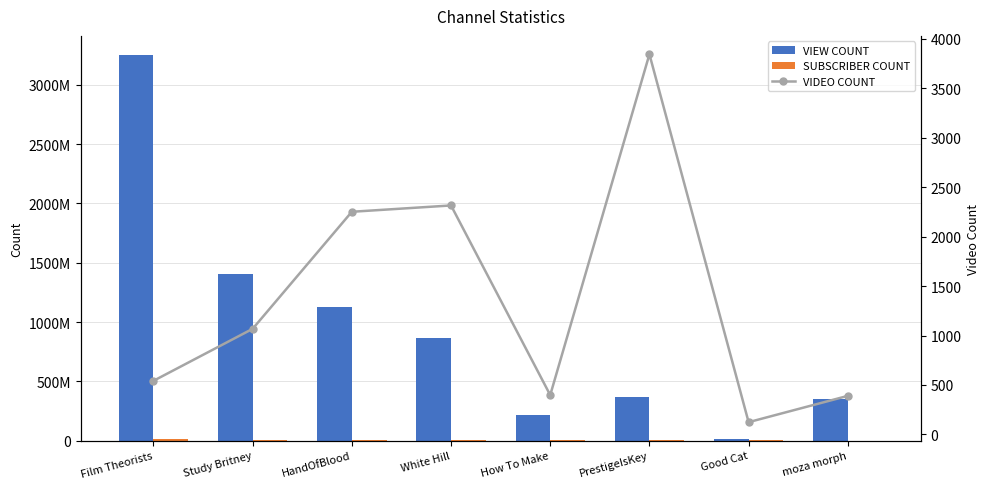

Reading left to right, transcribe all the data shown in this chart.

VIEW COUNT: 3251025276	1405792654	1127862355	866521112	211846986	366710548	15464767	354581067
SUBSCRIBER COUNT: 13300000	3460000	2770000	2040000	1800000	1360000	802000	517000
VIDEO COUNT: 542	1068	2252	2316	398	3845	124	390